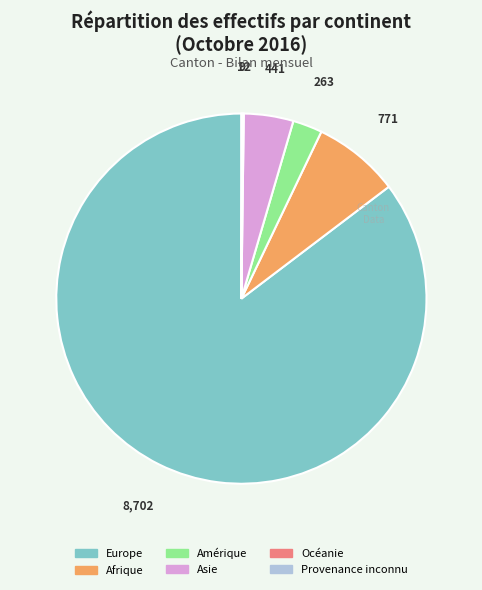

Is it true that Afrique is 22% of the pie?

False